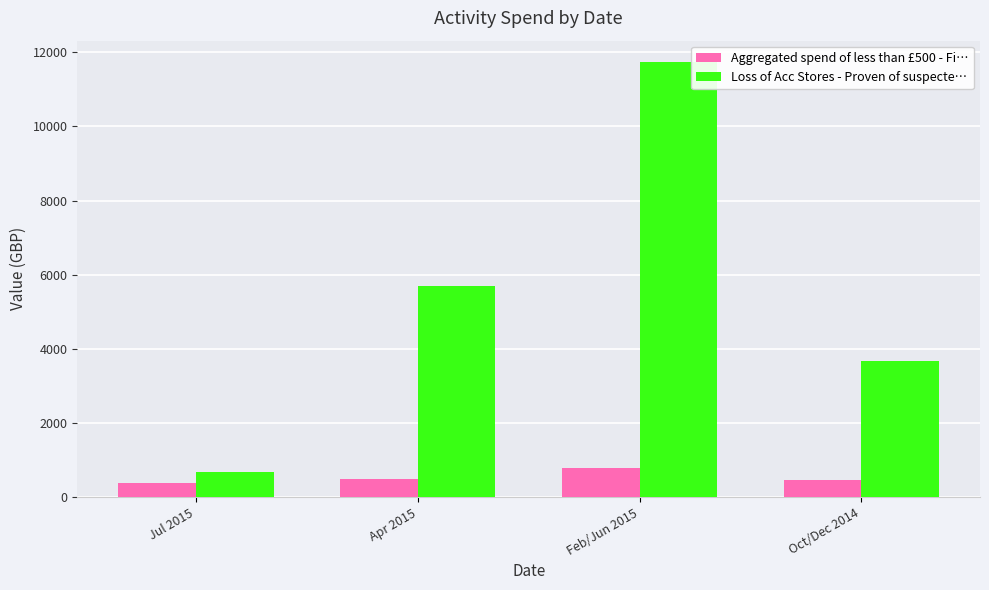

Is it true that Loss of Acc Stores - Proven of suspecte… equals 1083 at Oct/Dec 2014?

False